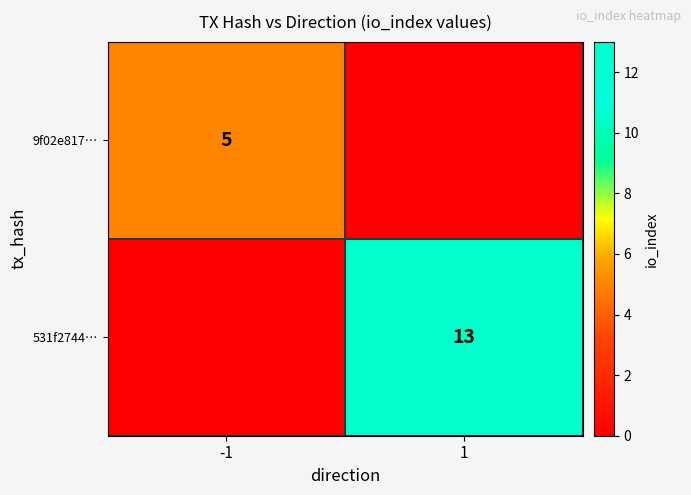

The 9f02e817… series shows 5 at -1. True or false?

True